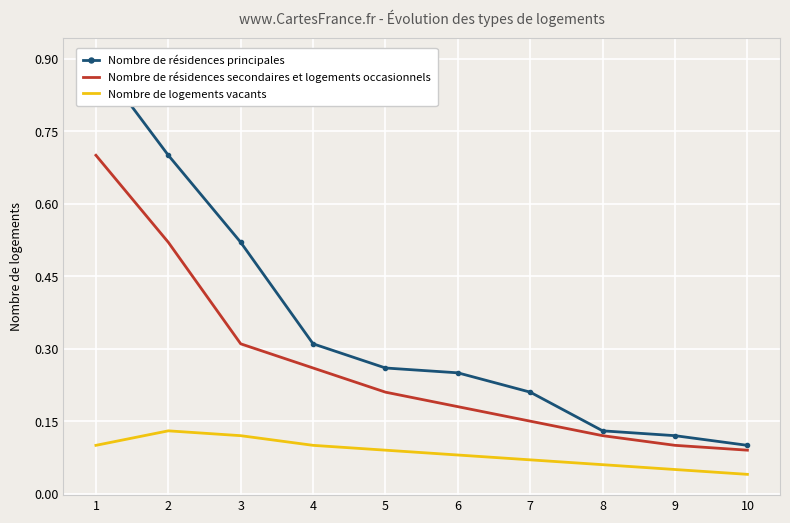

Reading right to left, extract all data points from this chart.

Nombre de résidences principales: 0.1	0.1	0.1	0.2	0.2	0.3	0.3	0.5	0.7	0.9
Nombre de résidences secondaires et logements occasionnels: 0.1	0.1	0.1	0.1	0.2	0.2	0.3	0.3	0.5	0.7
Nombre de logements vacants: 0.0	0.1	0.1	0.1	0.1	0.1	0.1	0.1	0.1	0.1